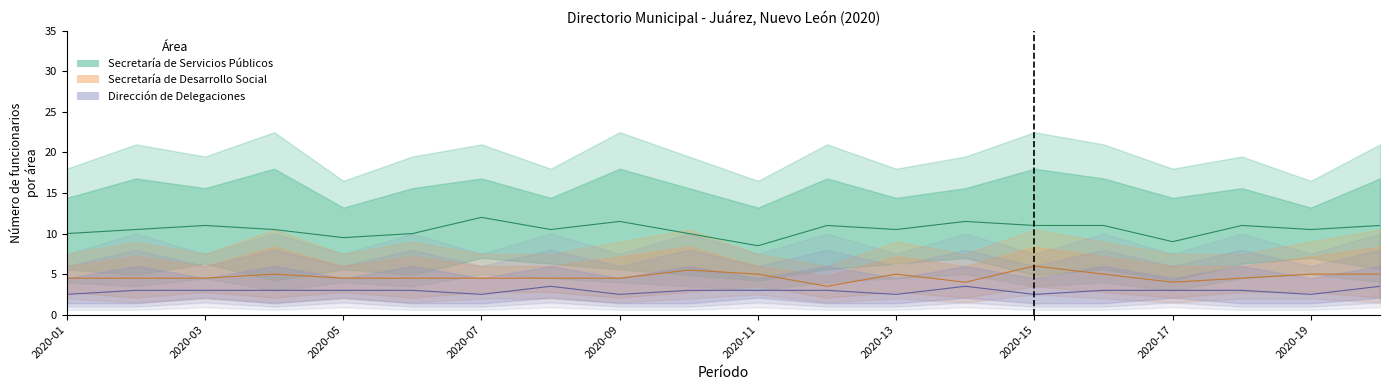

Does the chart display data point markers on the line(s)?

No